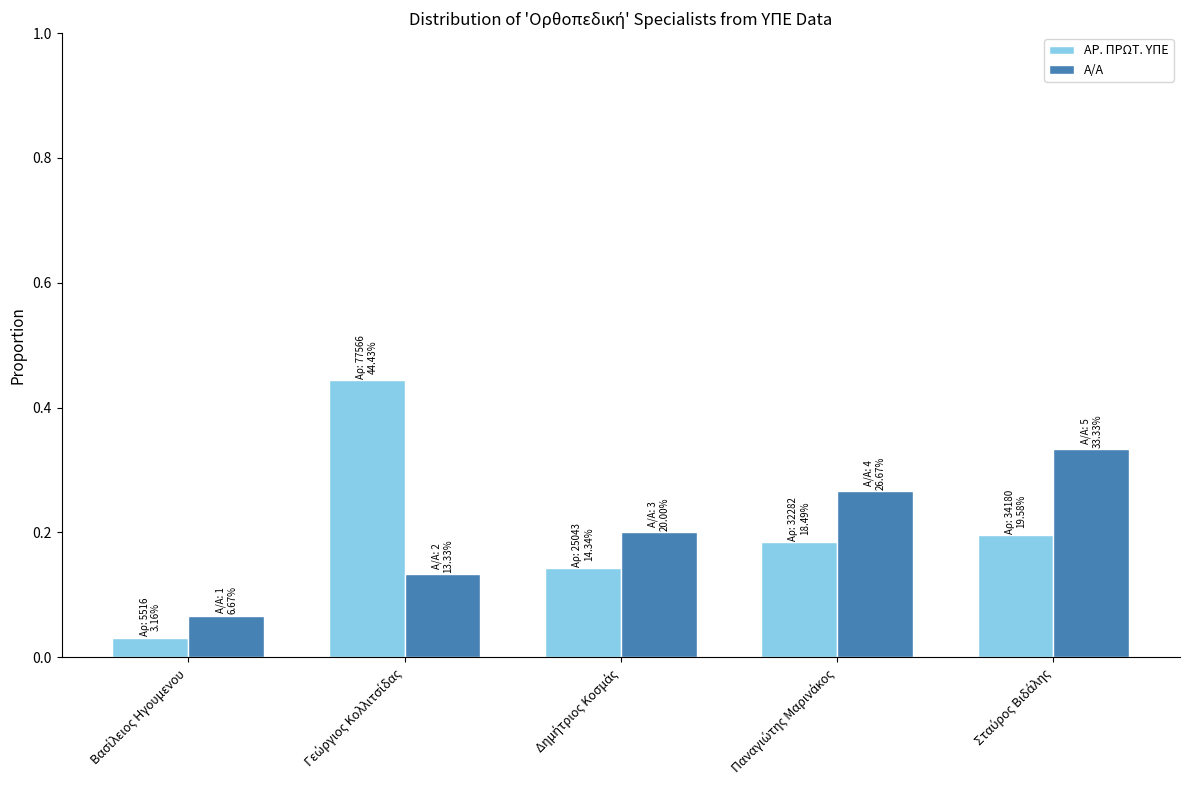

What is the sum of all ΑΡ. ΠΡΩΤ. ΥΠΕ values?

1.0